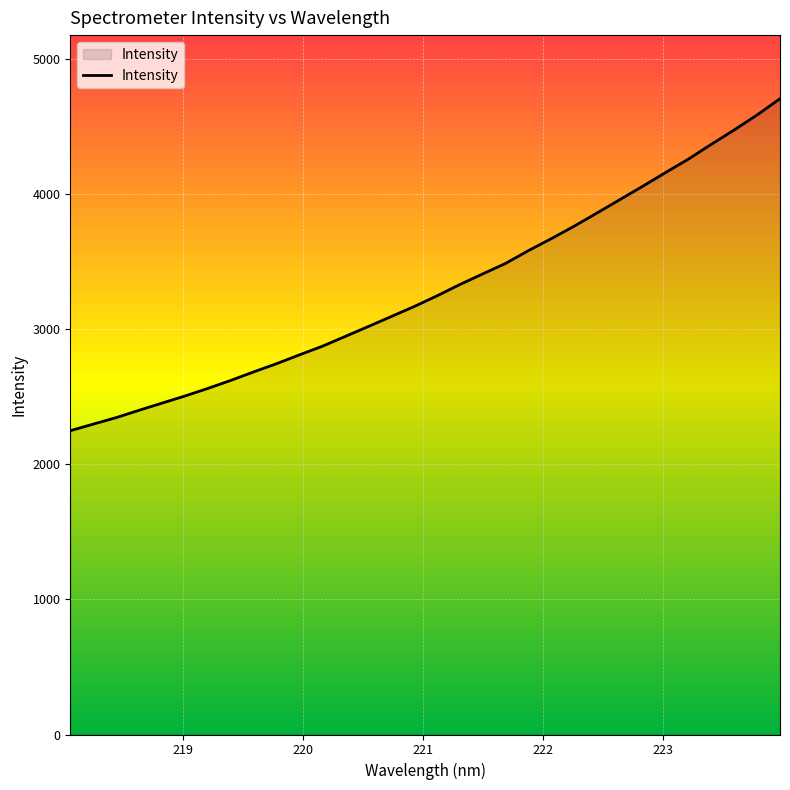

True or false: there are more than 2 points higher than both neighbors.

False